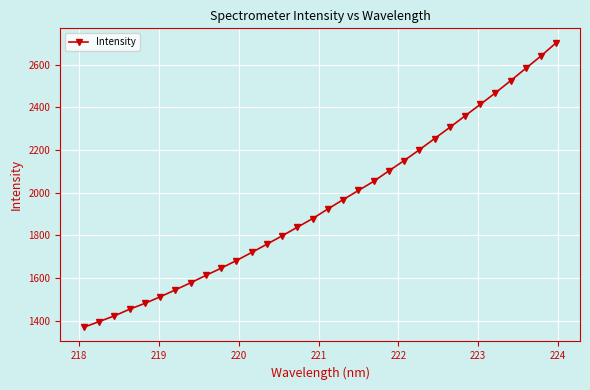

Reading left to right, what are all the values shown in this chart?

1369.9	1396.4	1423.2	1454.2	1481.8	1512.2	1545.0	1578.2	1612.6	1646.6	1682.2	1719.9	1758.6	1798.0	1838.4	1878.7	1923.7	1967.3	2010.2	2052.7	2102.1	2150.1	2200.6	2253.3	2305.6	2359.5	2413.1	2467.4	2524.6	2582.6	2640.6	2702.8